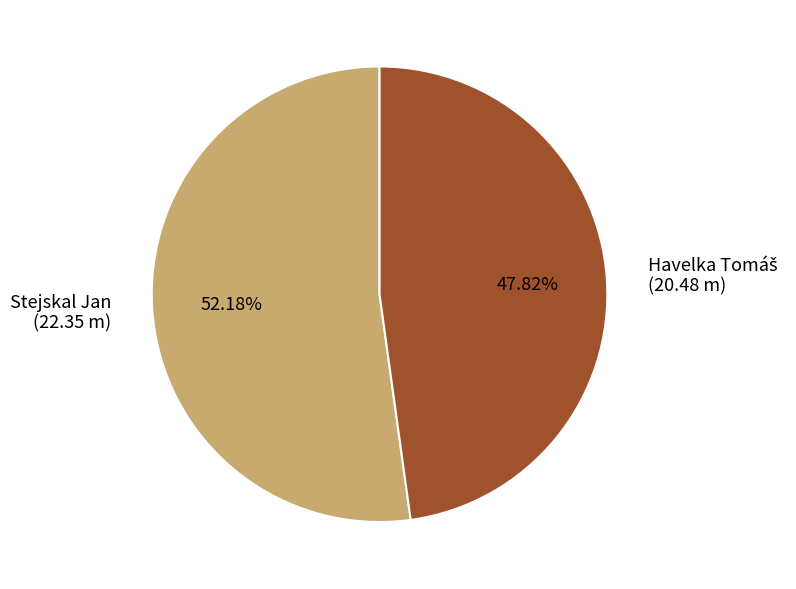

Is there any slice that represents more than half of the pie?

Yes